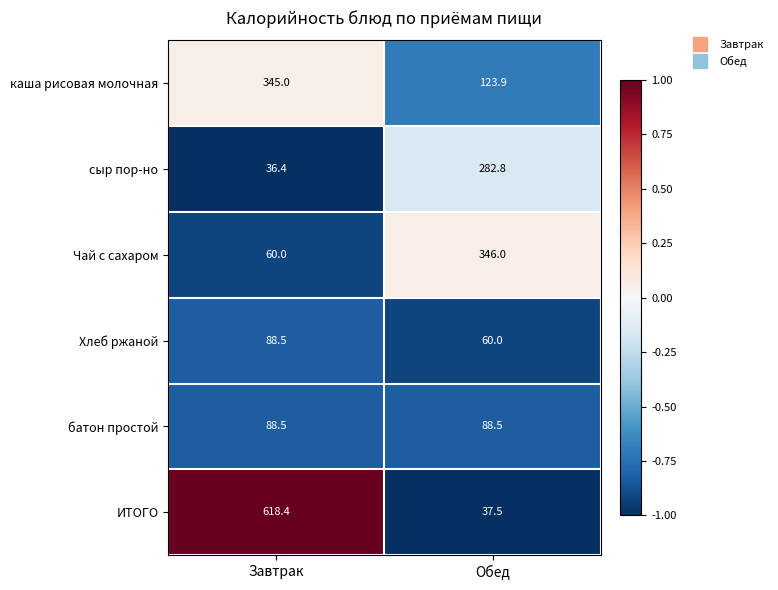

Which label corresponds to the largest value in the chart?

Завтрак